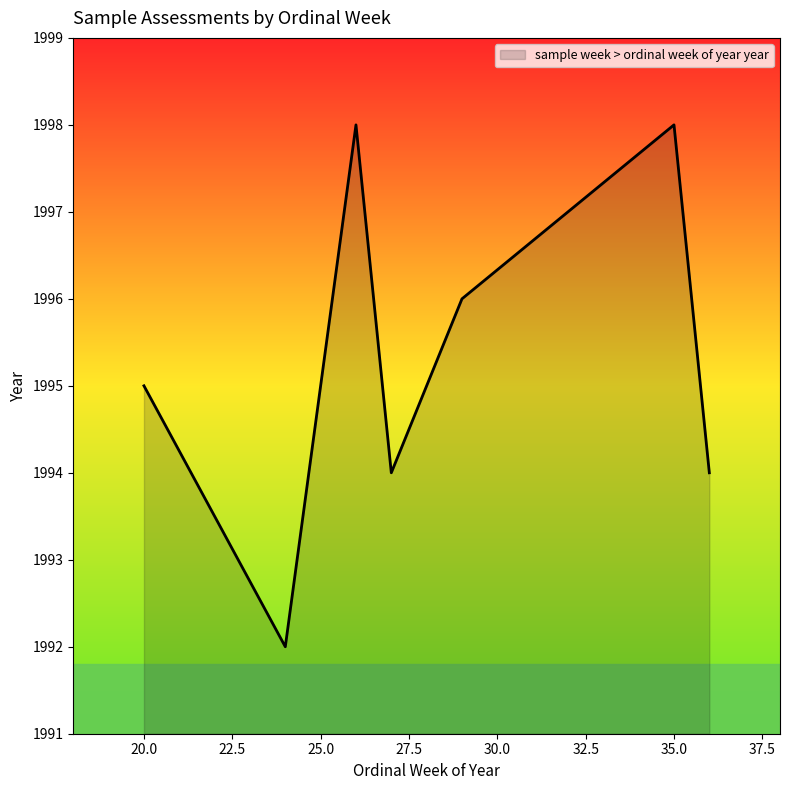

The chart shows a value of 3520 at 32. True or false?

False